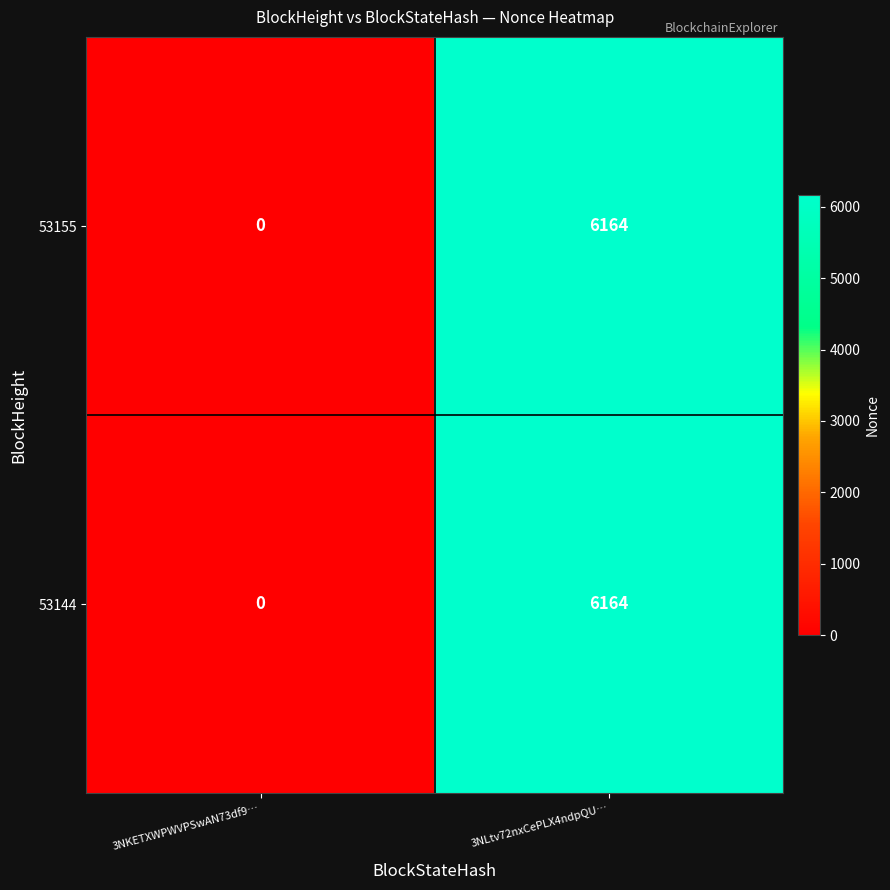

What is the greatest value displayed?

6164